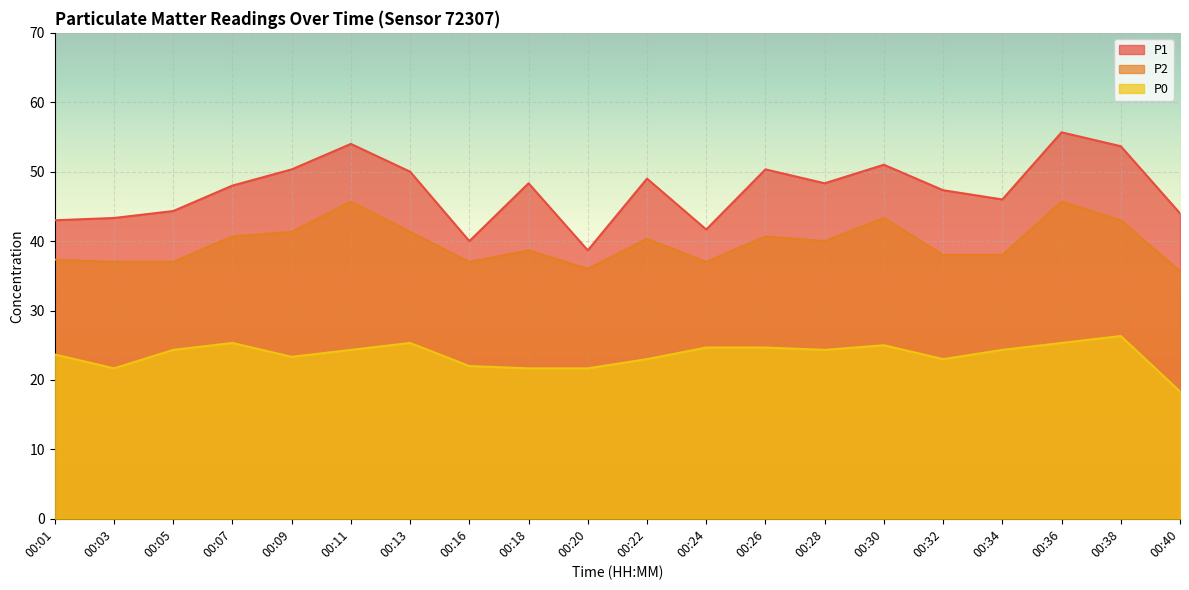

How many data points does each series have?

20